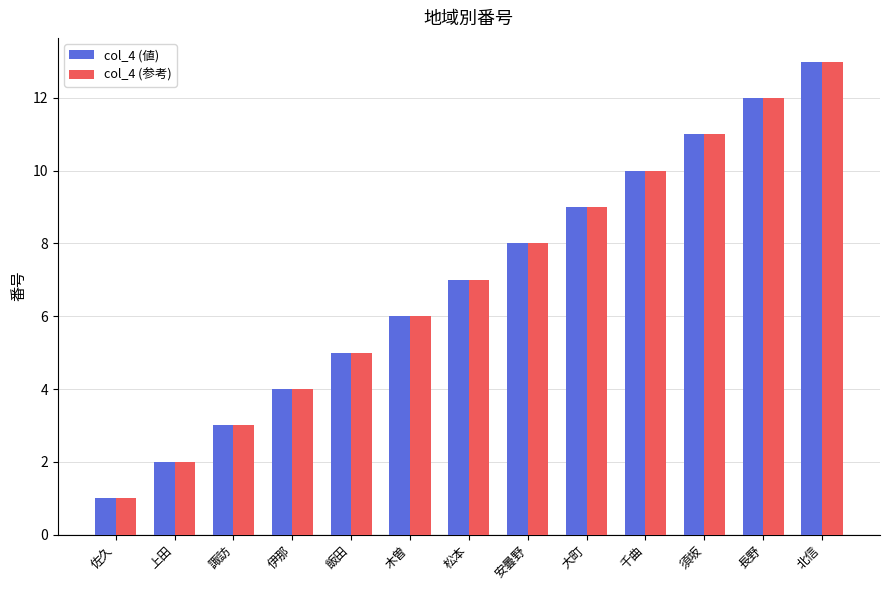

What is the total value across all series at 松本?

14